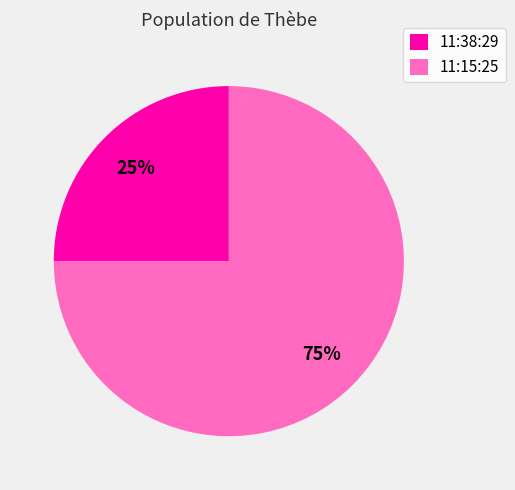

Which has a higher value, 11:15:25 or 11:38:29?

11:15:25